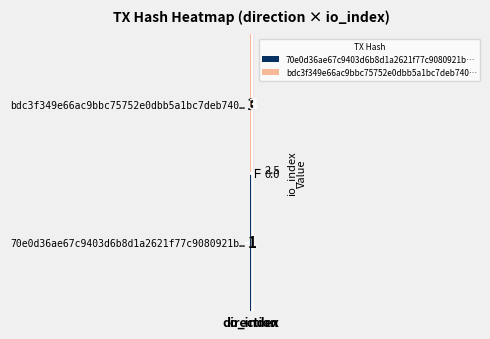

List the series in order of their peak value, lowest first.

70e0d36ae67c9403d6b8d1a2621f77c9080921b…, bdc3f349e66ac9bbc75752e0dbb5a1bc7deb740…